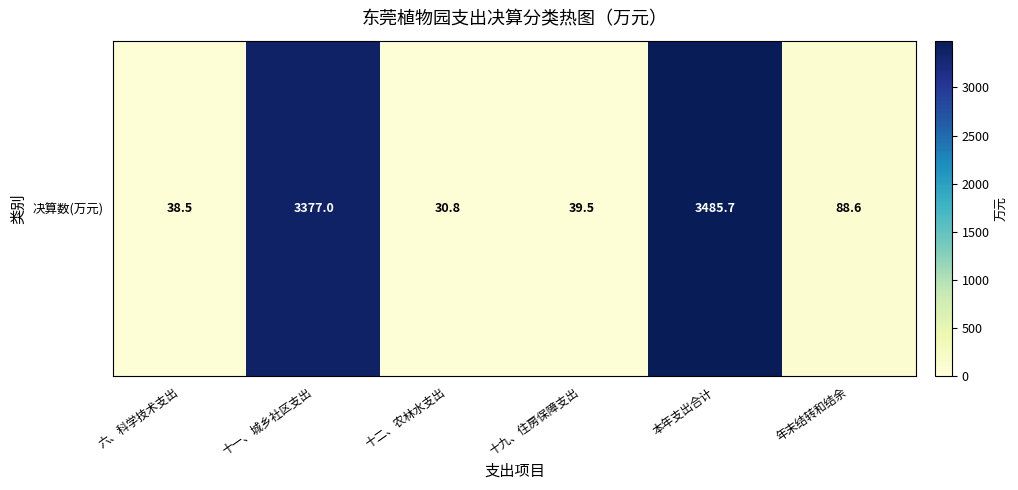

Rank the categories by value from highest to lowest.

本年支出合计, 十一、城乡社区支出, 年末结转和结余, 十九、住房保障支出, 六、科学技术支出, 十二、农林水支出